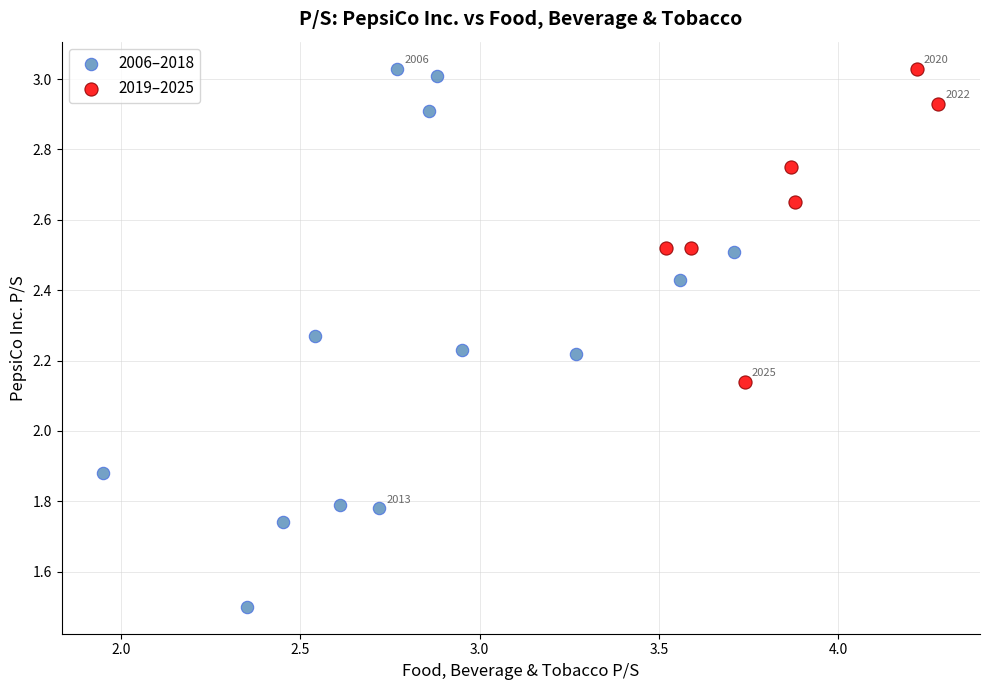

What are all the series names shown in the legend?

2006–2018, 2019–2025